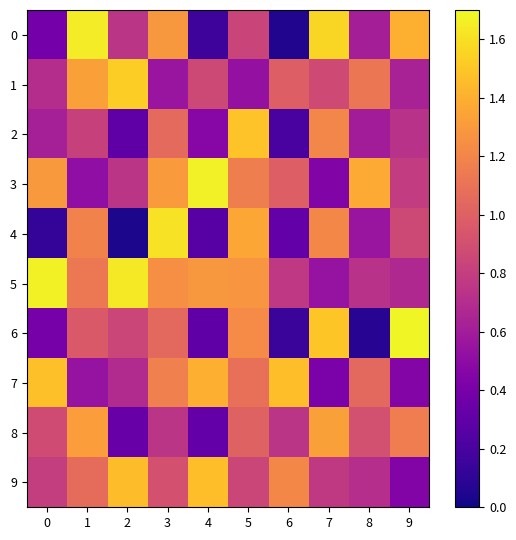

At how many categories does at least one series exceed 0?

10